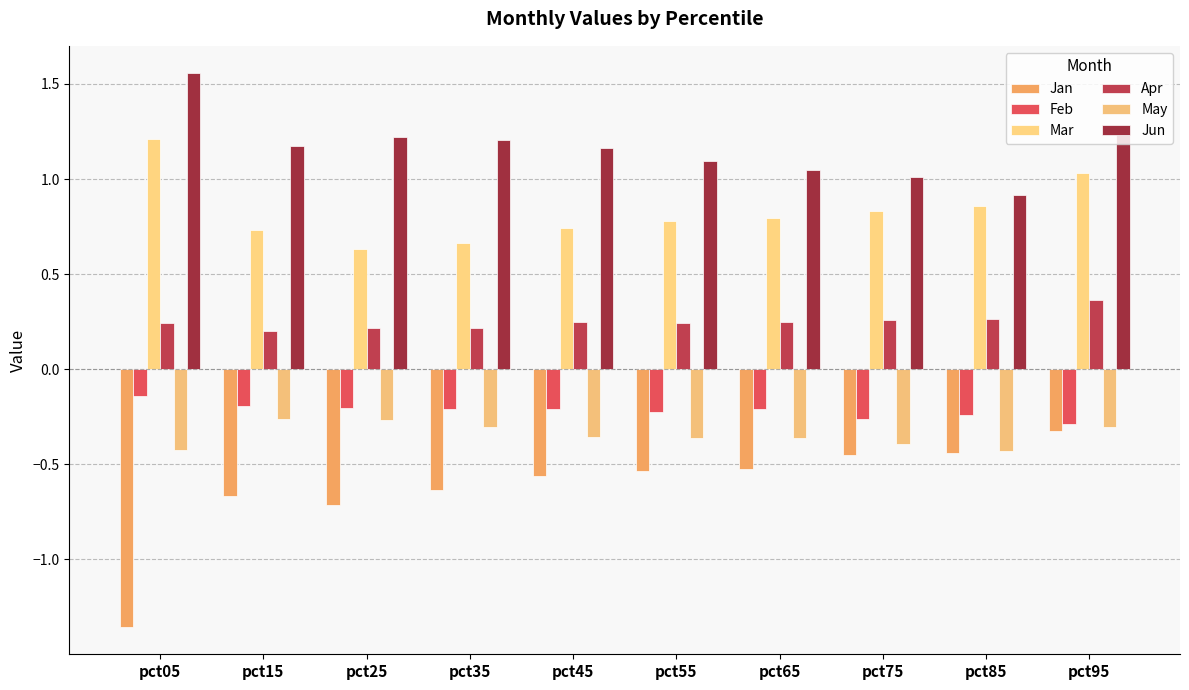

What is the total value across all series at pct05?

1.1